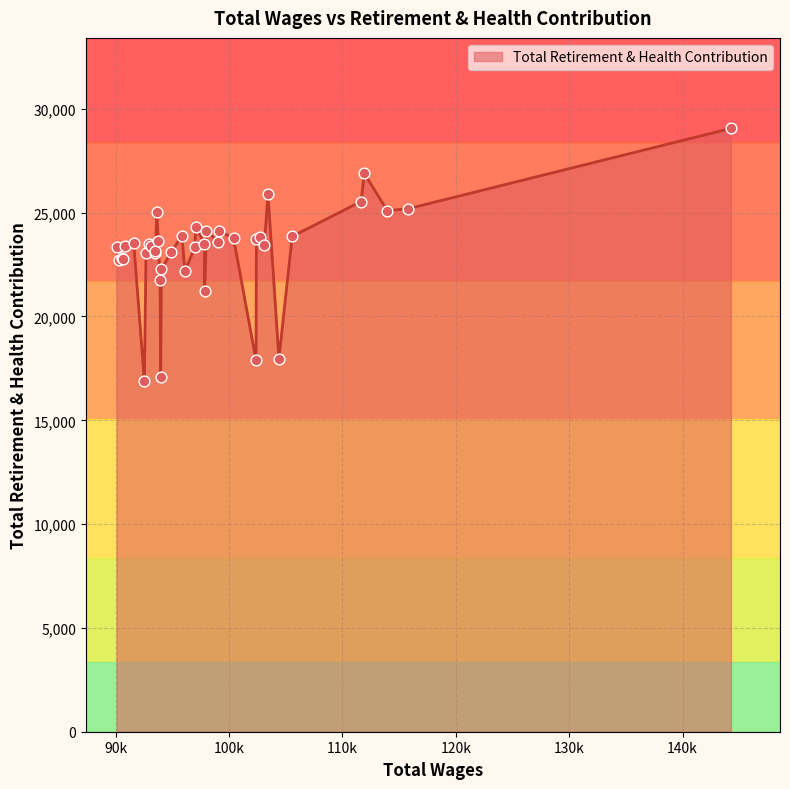

What is the minimum value for Total Retirement & Health Contribution?

16895